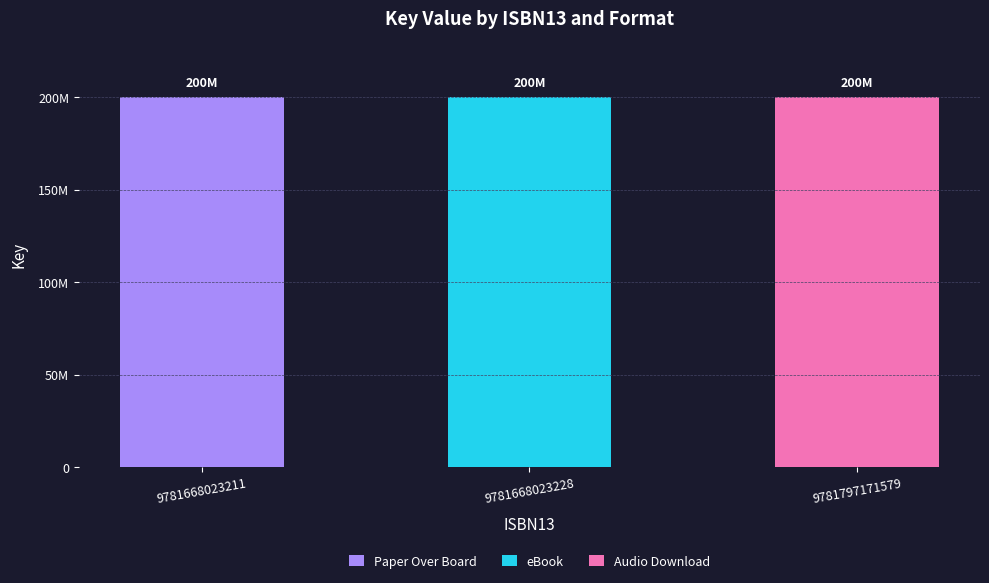

Is it true that Audio Download equals 350192604 at 9781797171579?

False